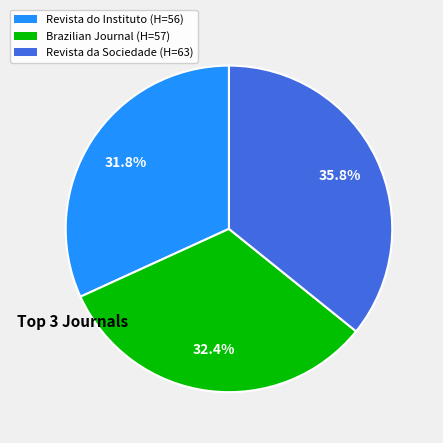

How many slices are in this pie chart?

3